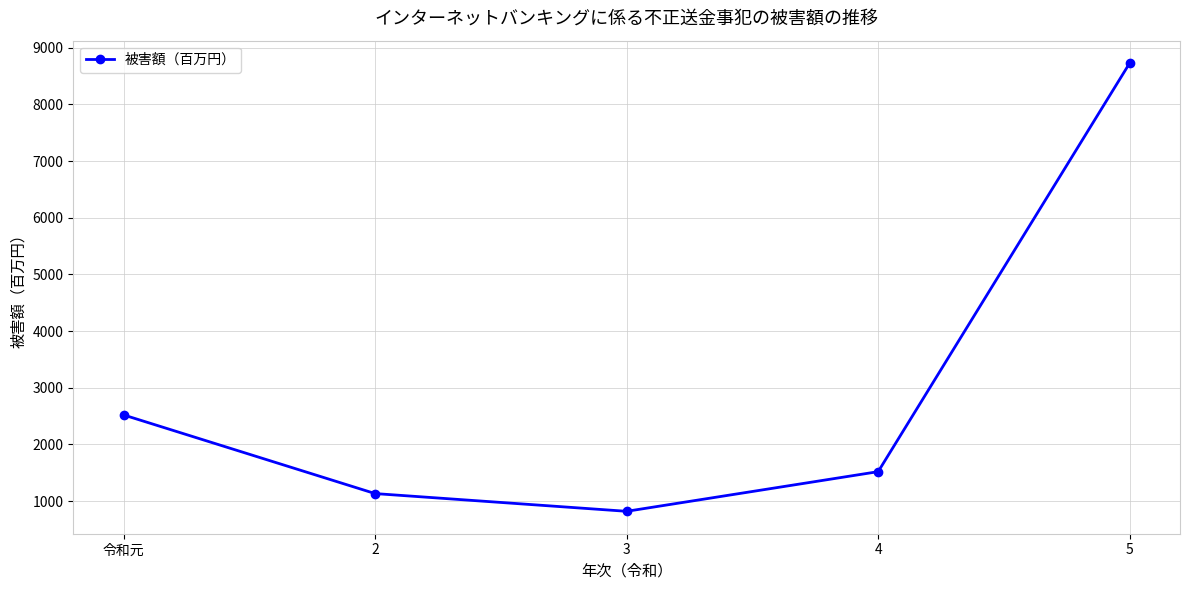

What is the sum of all values?

14725